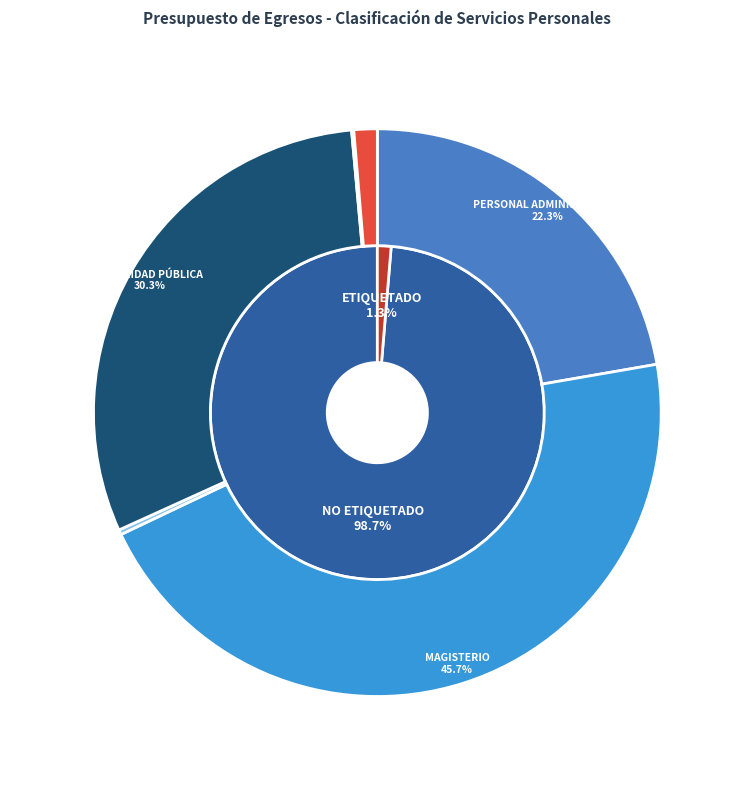

Combined, what portion of the pie is GASTO ETIQUETADO and GASTO NO ETIQUETADO?

100.0%